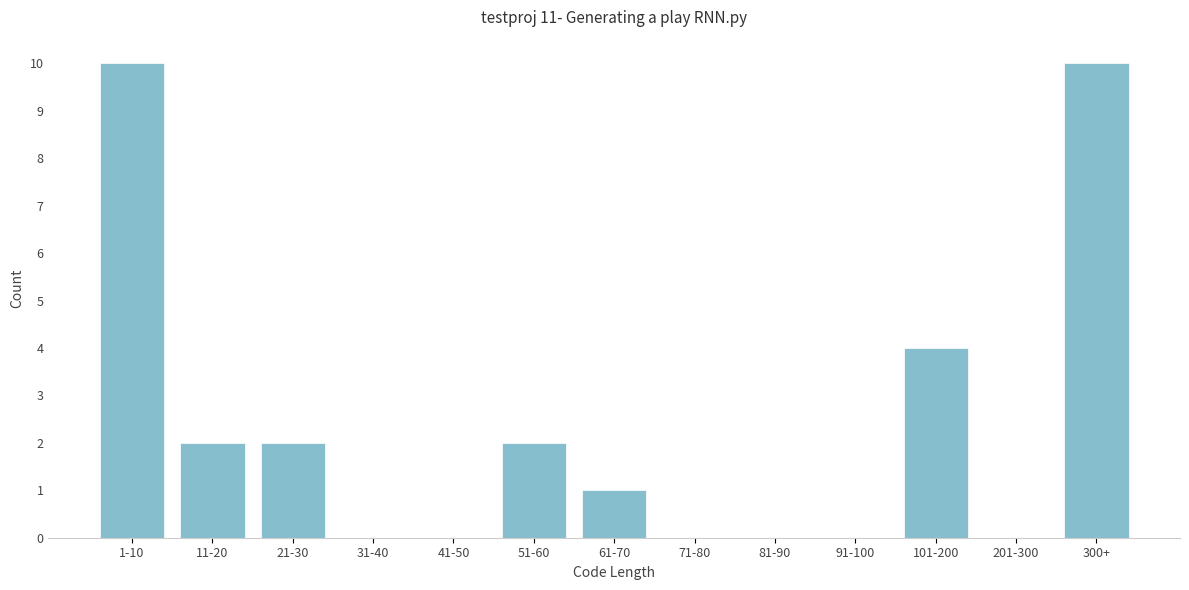

Reading left to right, transcribe all the data shown in this chart.

1-10=10	11-20=2	21-30=2	31-40=0	41-50=0	51-60=2	61-70=1	71-80=0	81-90=0	91-100=0	101-200=4	201-300=0	300+=10